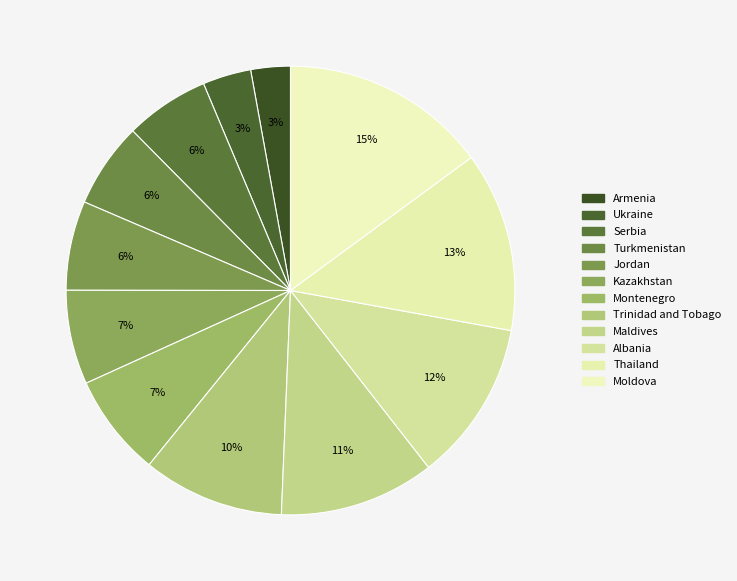

Does Serbia account for over 50% of the chart?

No